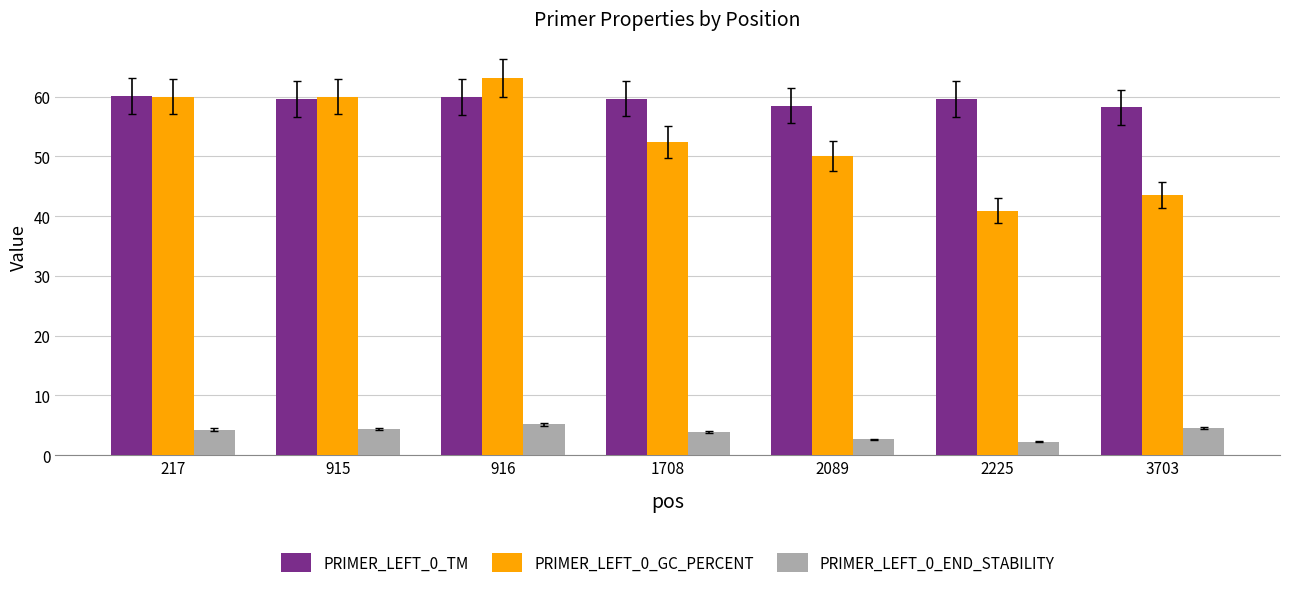

Does the chart contain stacked bars?

No